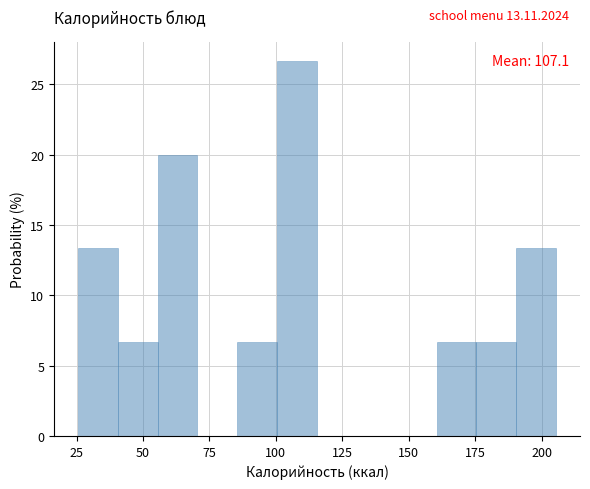

Read against the x-axis, roughly where is the centre of the tallest bar?

110